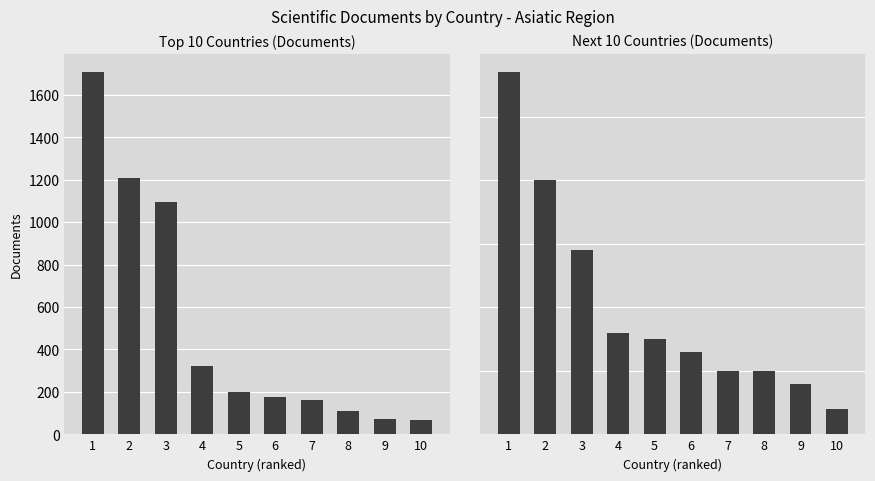

Between 3 and 7, which series saw the biggest shift?

Top 10 Countries (Documents)